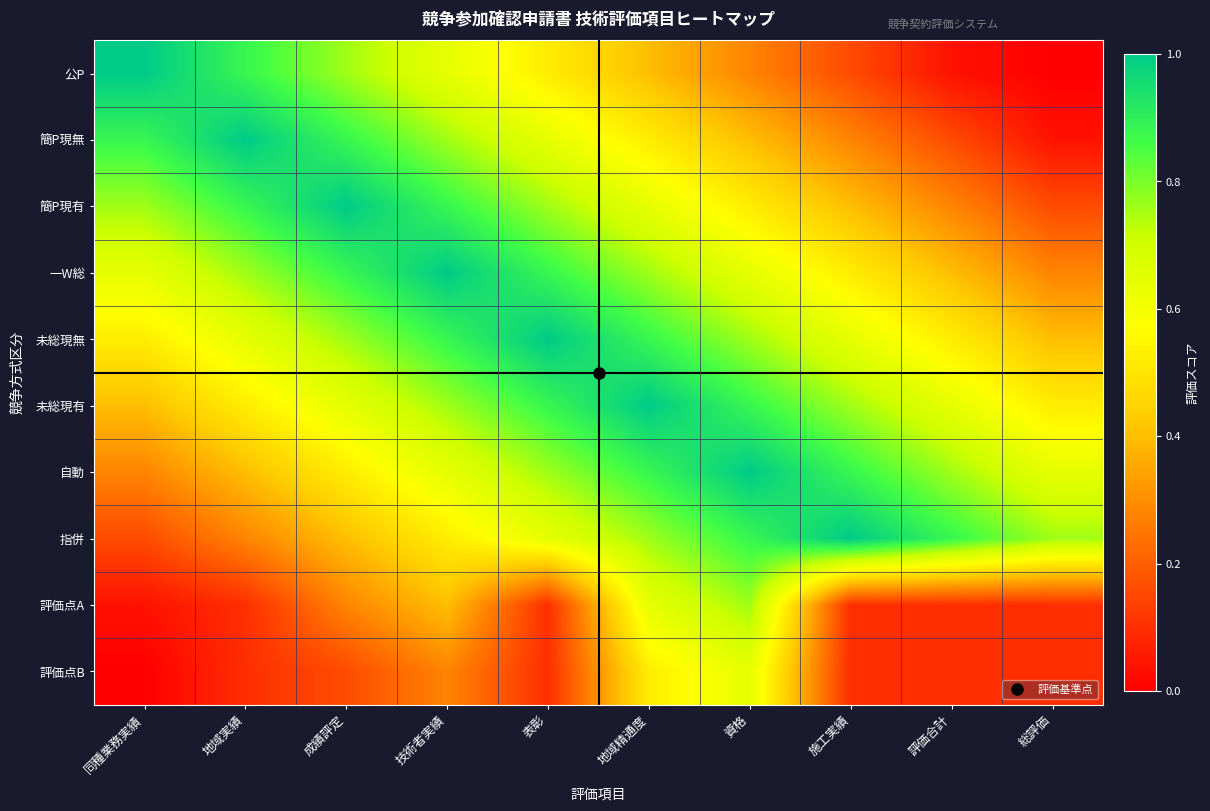

Which category has the highest value across all series?

同種業務実績